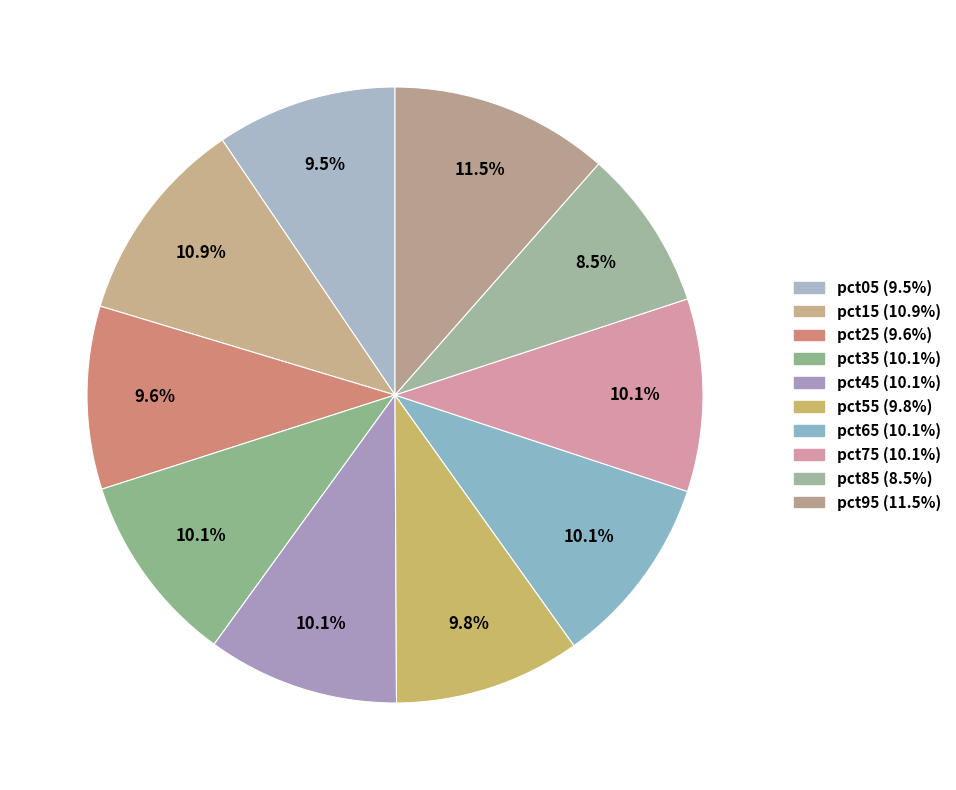

To the nearest percent, what is the average slice percentage?

10%